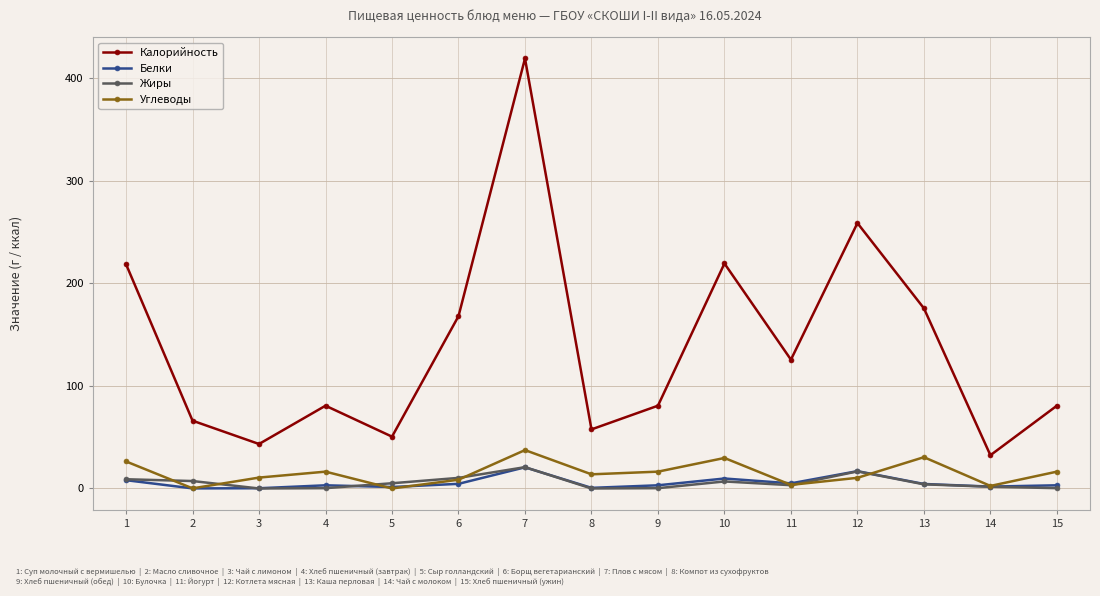

Where does the Жиры series first go above 4?

1